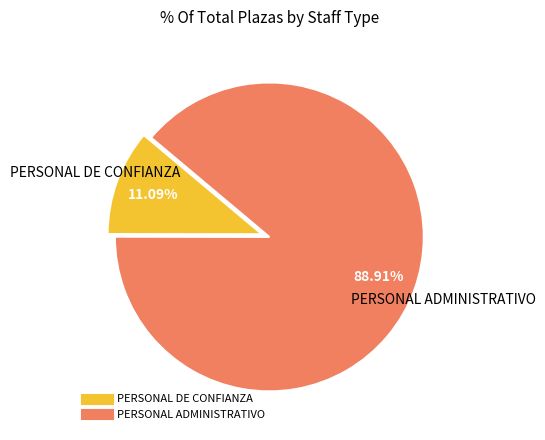

Does PERSONAL DE CONFIANZA represent more than half of the total?

No